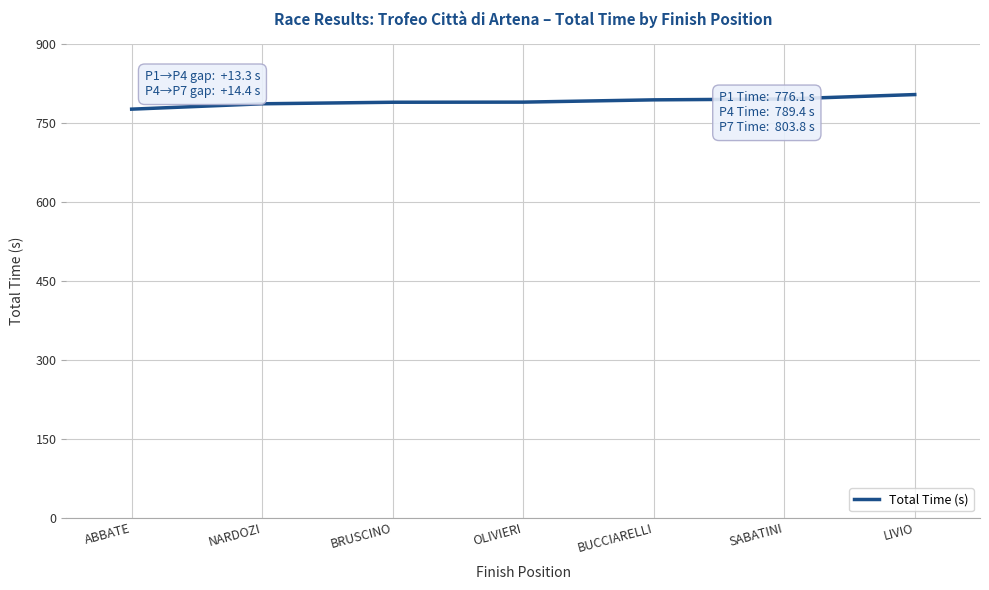

What value does the data have at SABATINI?

795.3